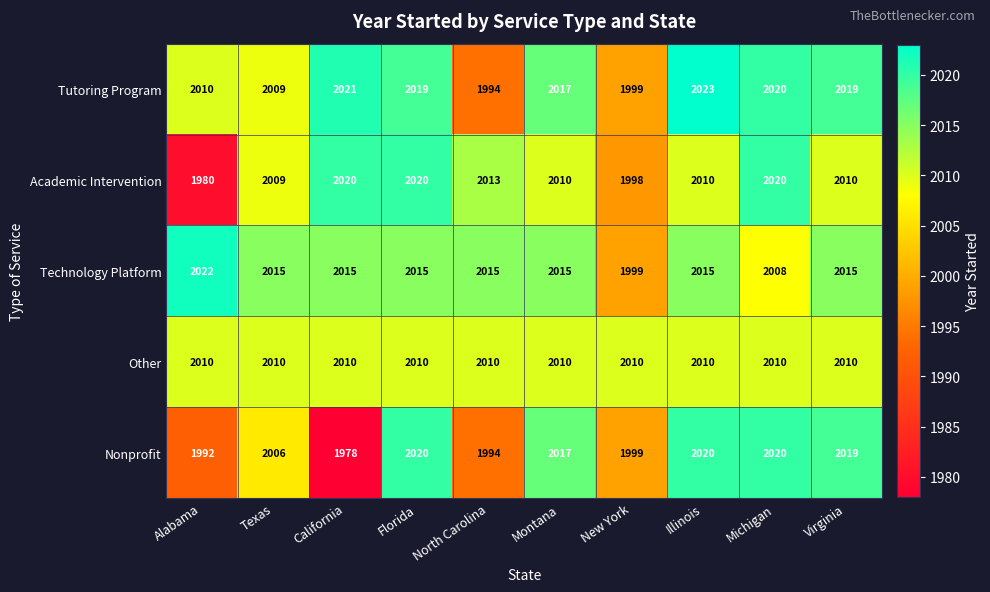

Is it true that Academic Intervention equals 2020 at California?

True